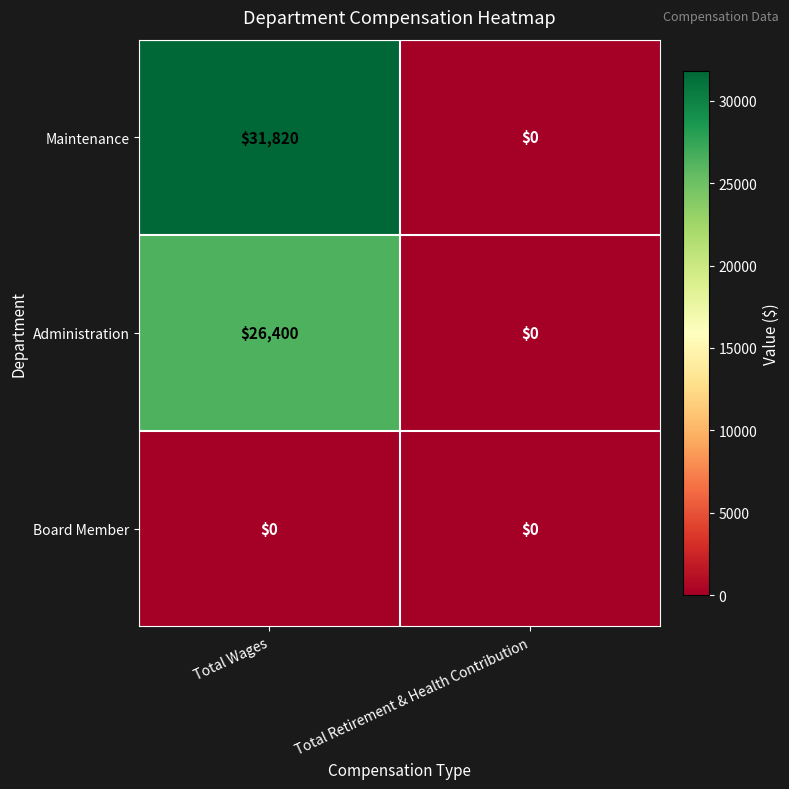

Count the number of categories in the chart.

2